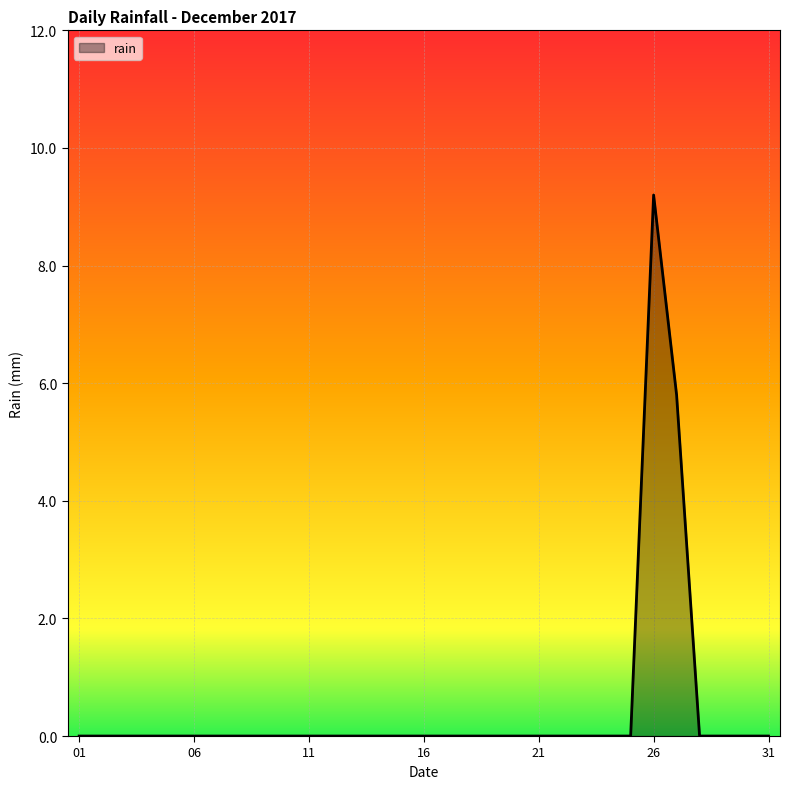

How many lines are shown in the chart?

1